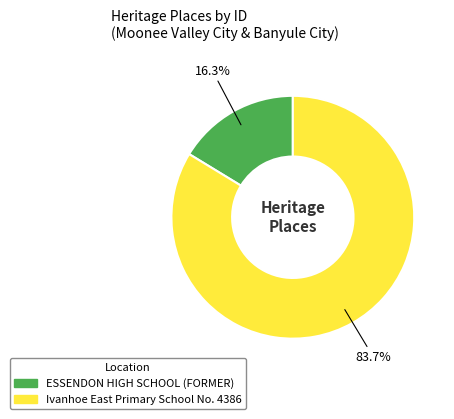

How many segments does this pie chart have?

2